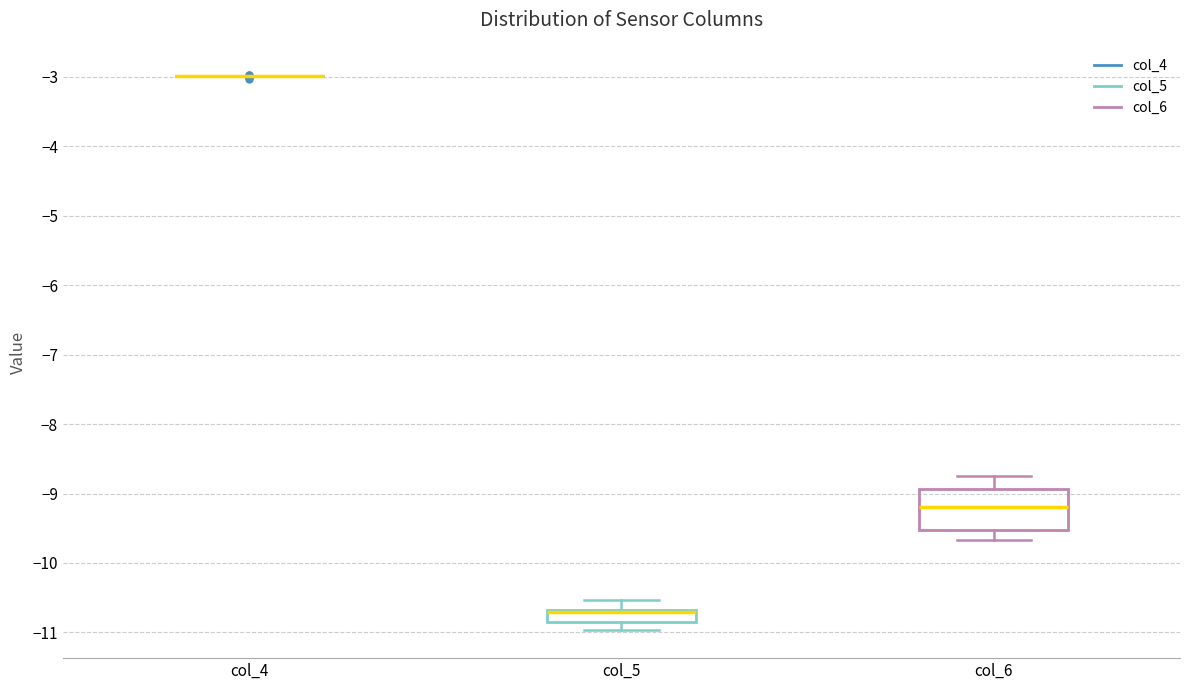

Which box is the tallest, from its lower edge to its upper edge?

col_6